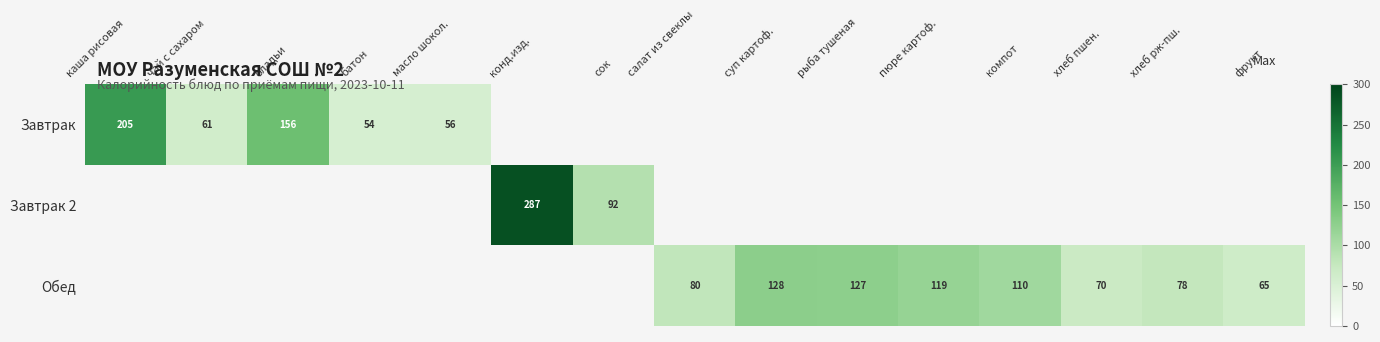

Which category has the lowest value across all series?

батон